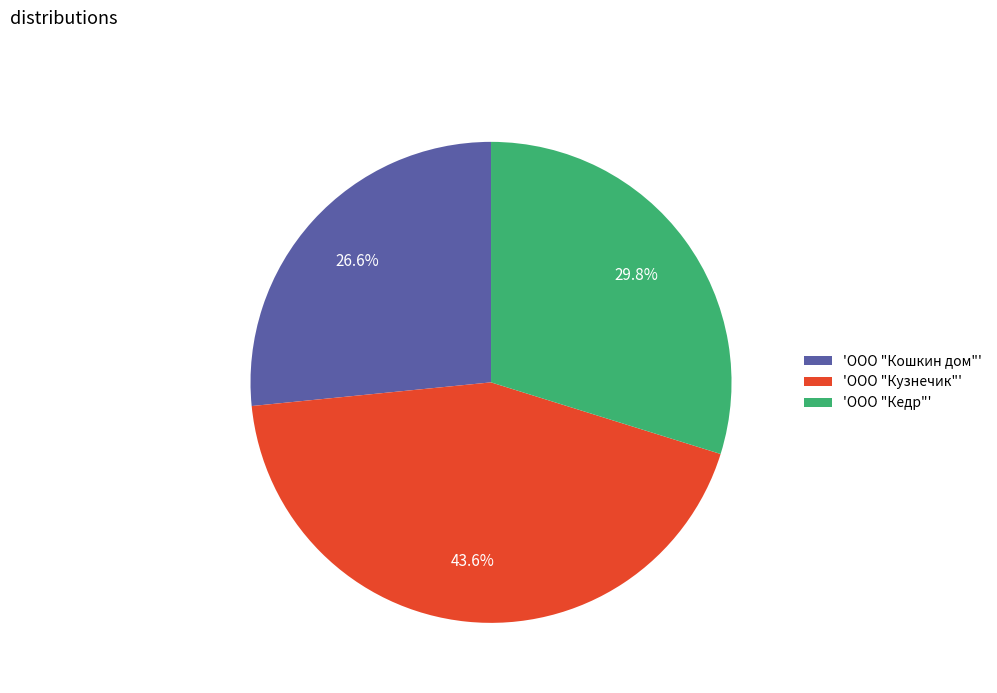

Rank the categories by value from highest to lowest.

'ООО "Кузнечик"', 'ООО "Кедр"', 'ООО "Кошкин дом"'